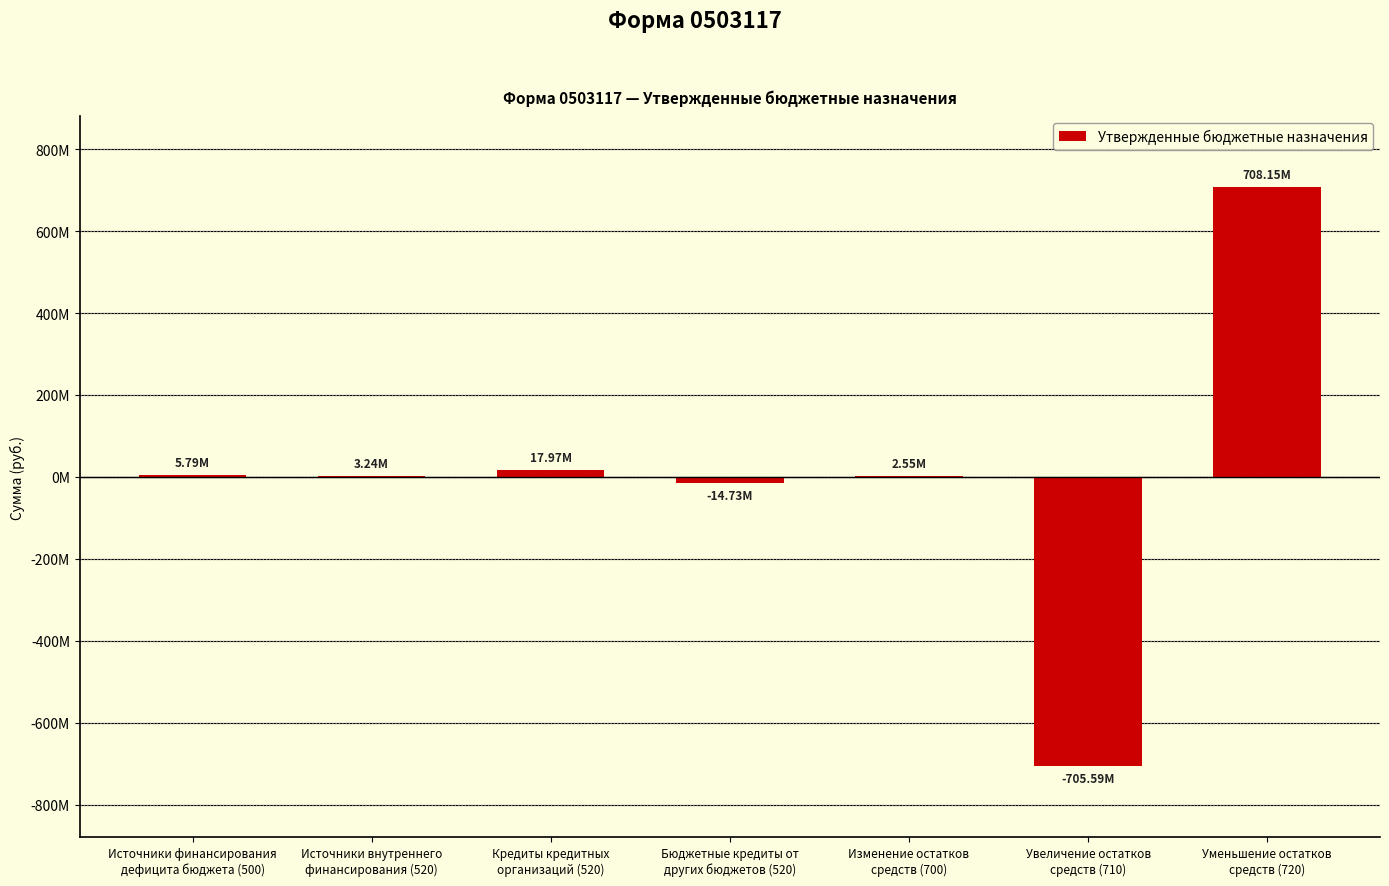

What is the difference between the maximum and second lowest values?

722874170.9